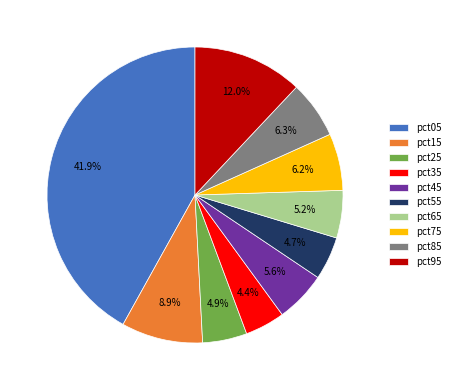

Which has a higher value, pct55 or pct45?

pct45